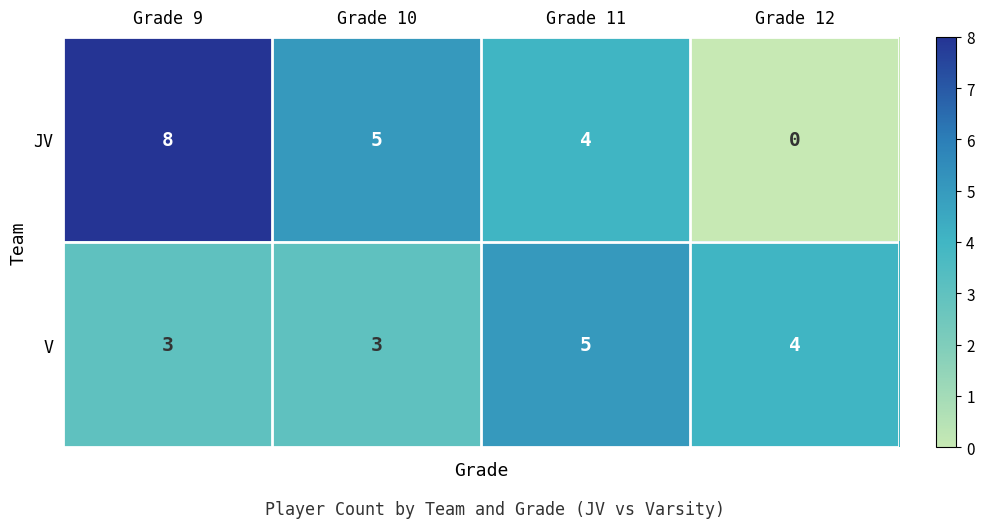

Rank the series at Grade 11 from highest to lowest value.

V, JV